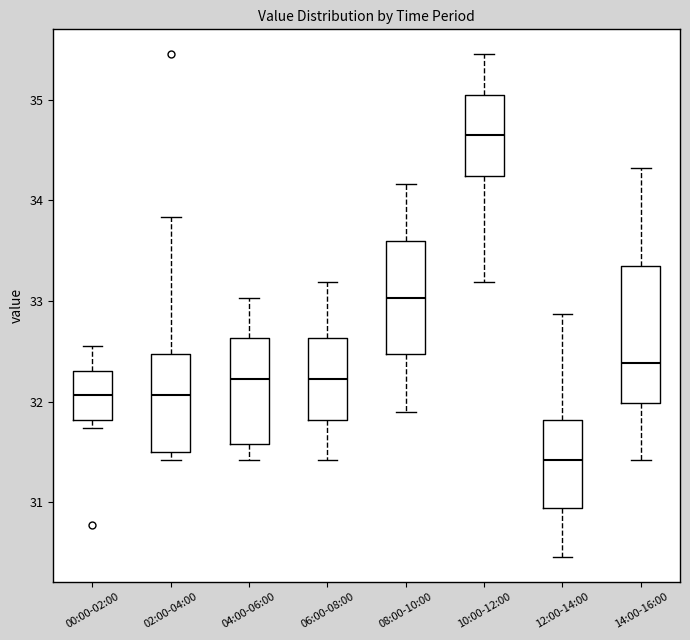

Where does the upper whisker of the box for 04:00-06:00 end on the y-axis? The values are not printed on the chart, so give them approximately, as read against the axis.

33.0